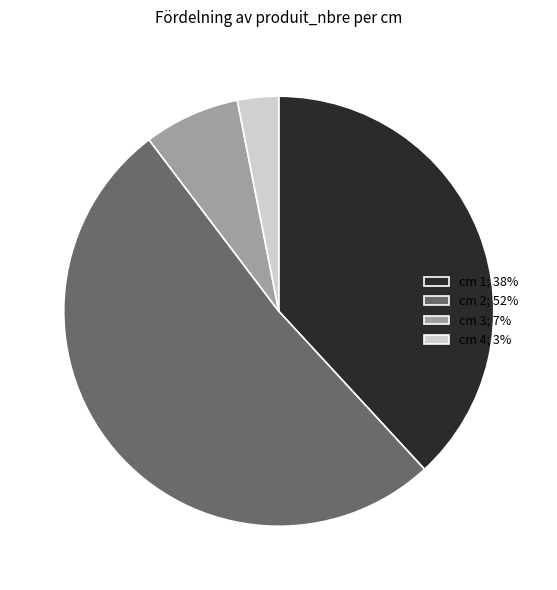

Is there a majority slice in this chart?

Yes